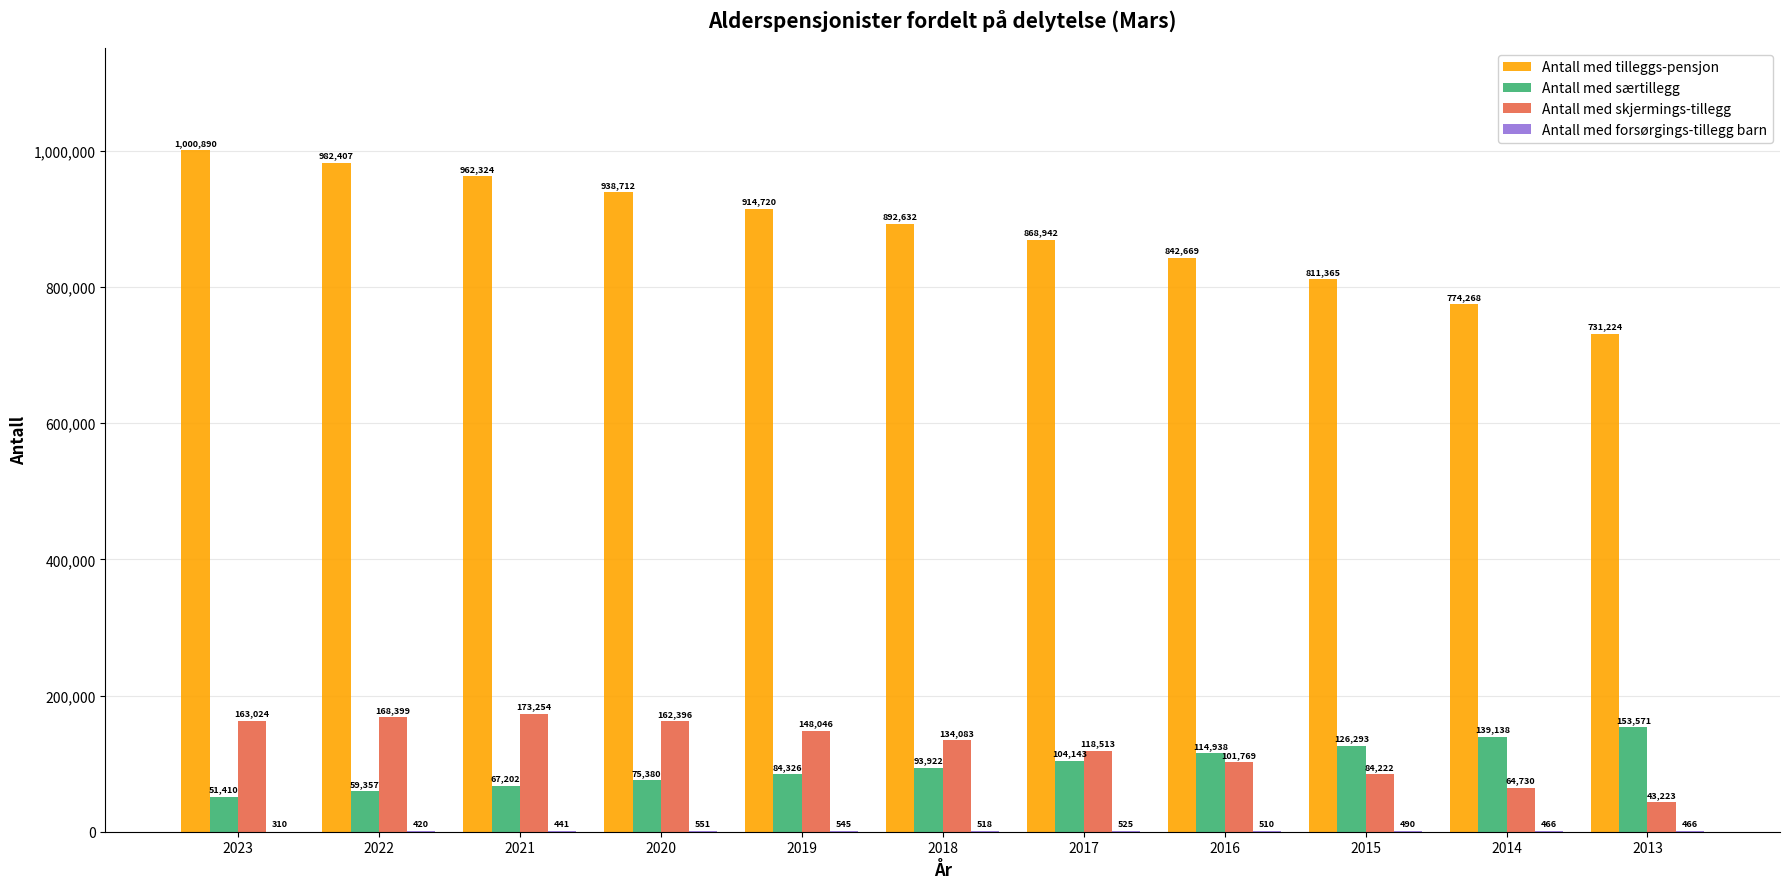

Are the bars horizontal?

No